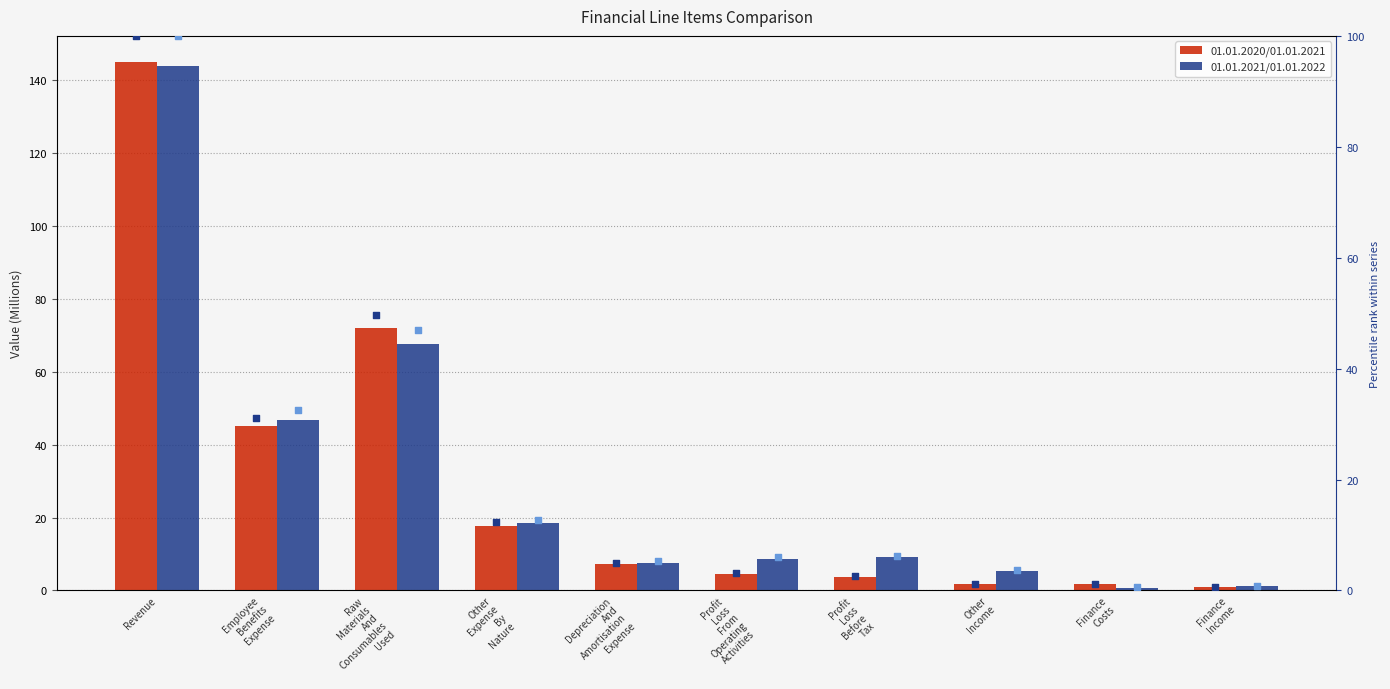

Which series contains the highest Y value?

01.01.2020/01.01.2021